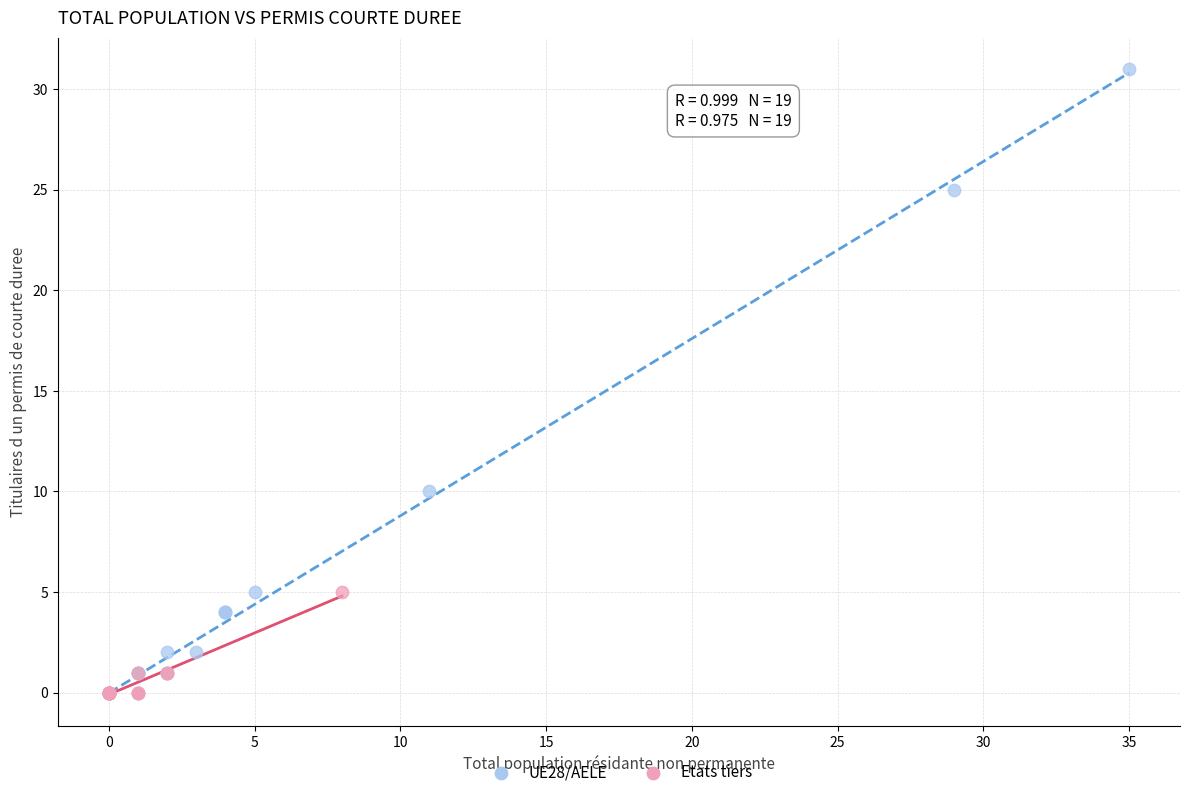

Which series has the widest spread of Y values?

UE28/AELE